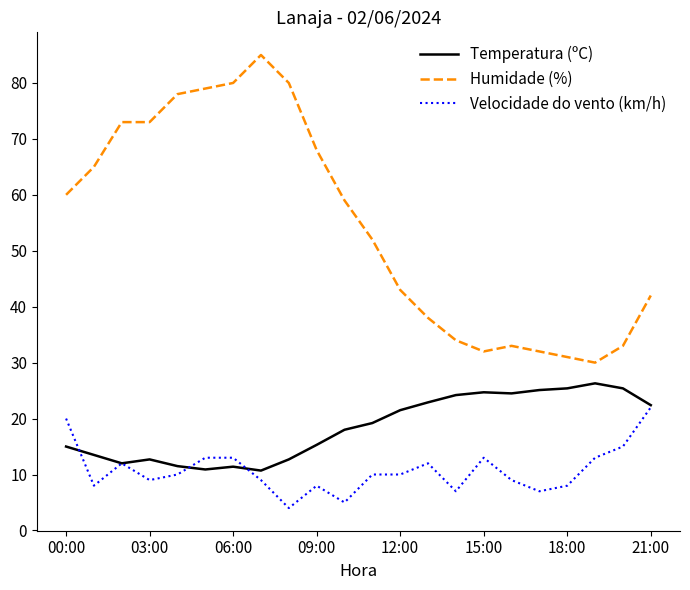

List the series in order of their overall mean, lowest first.

Velocidade do vento (km/h), Temperatura (ºC), Humidade (%)